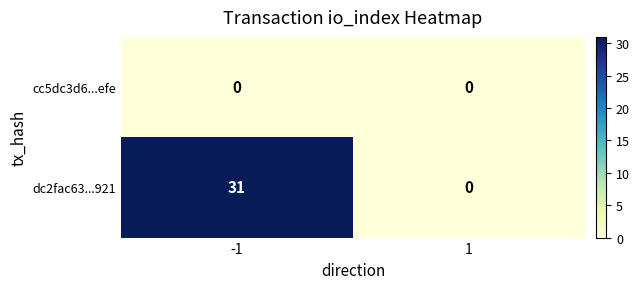

Which series has the largest total across all categories?

dc2fac63...921